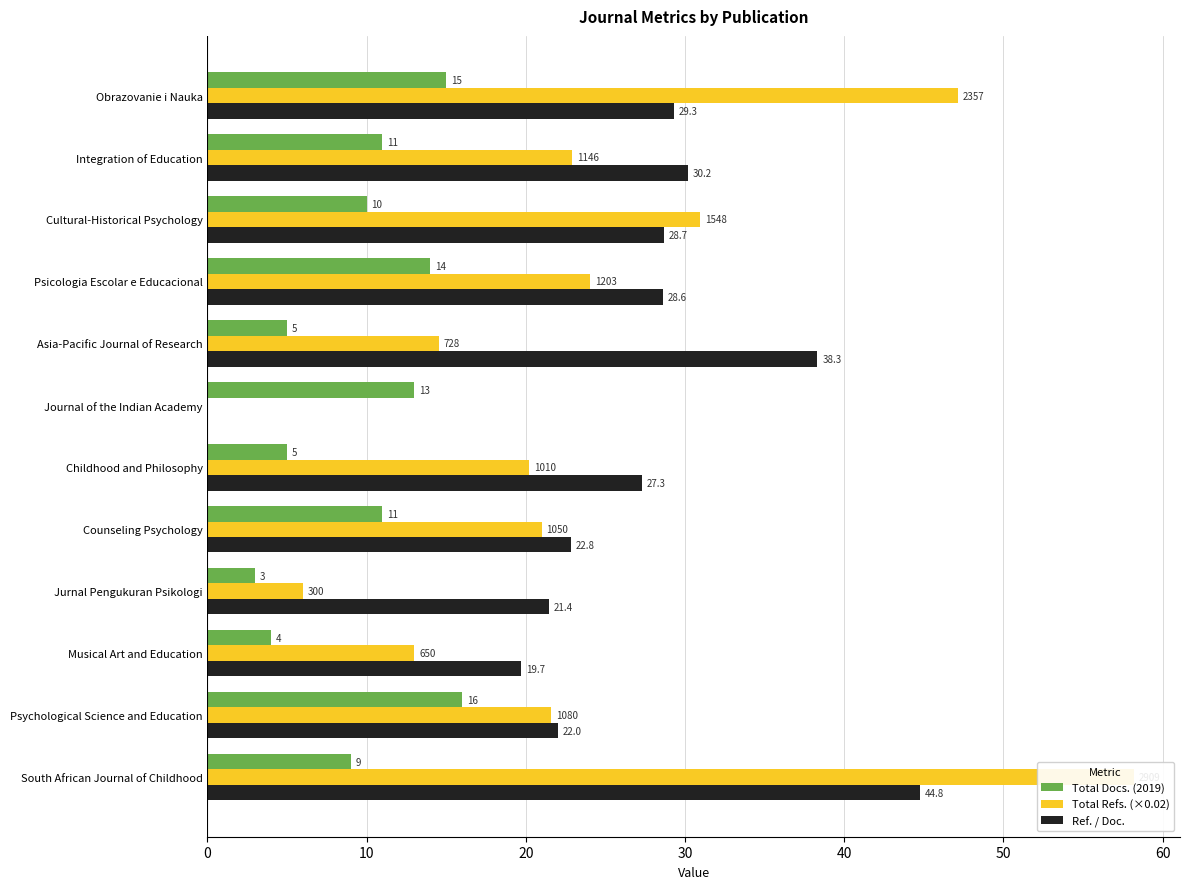

What is the value of the Total Docs. (2019) bar at the 12th from the left?

9.0